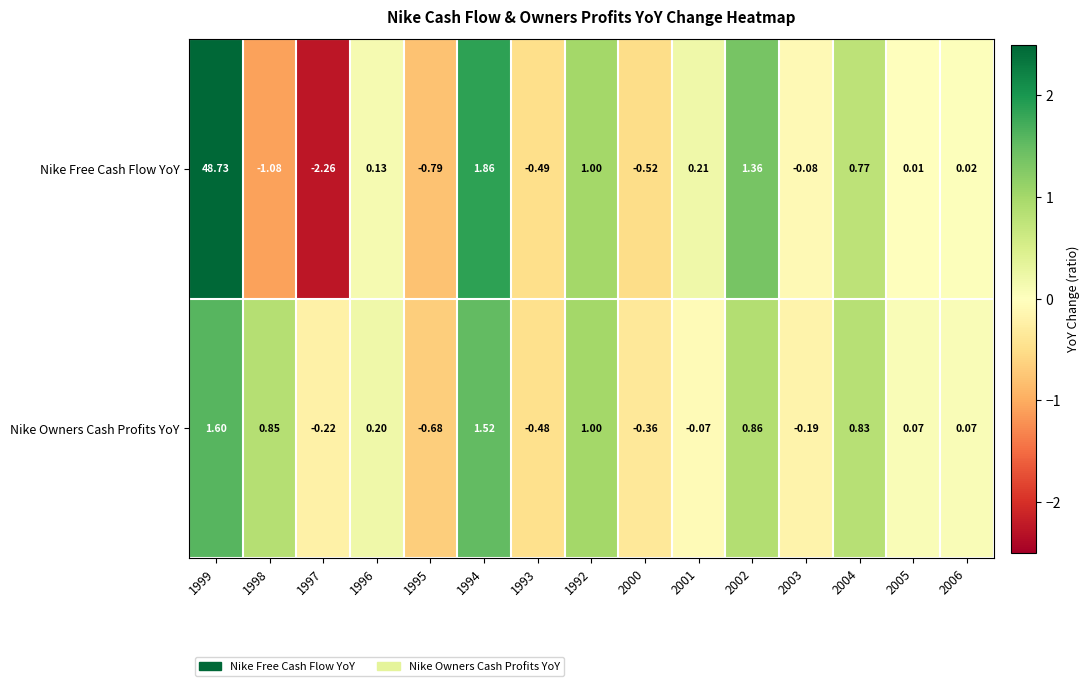

At 2005, list the series in order from largest to smallest.

Nike Owners Cash Profits YoY, Nike Free Cash Flow YoY